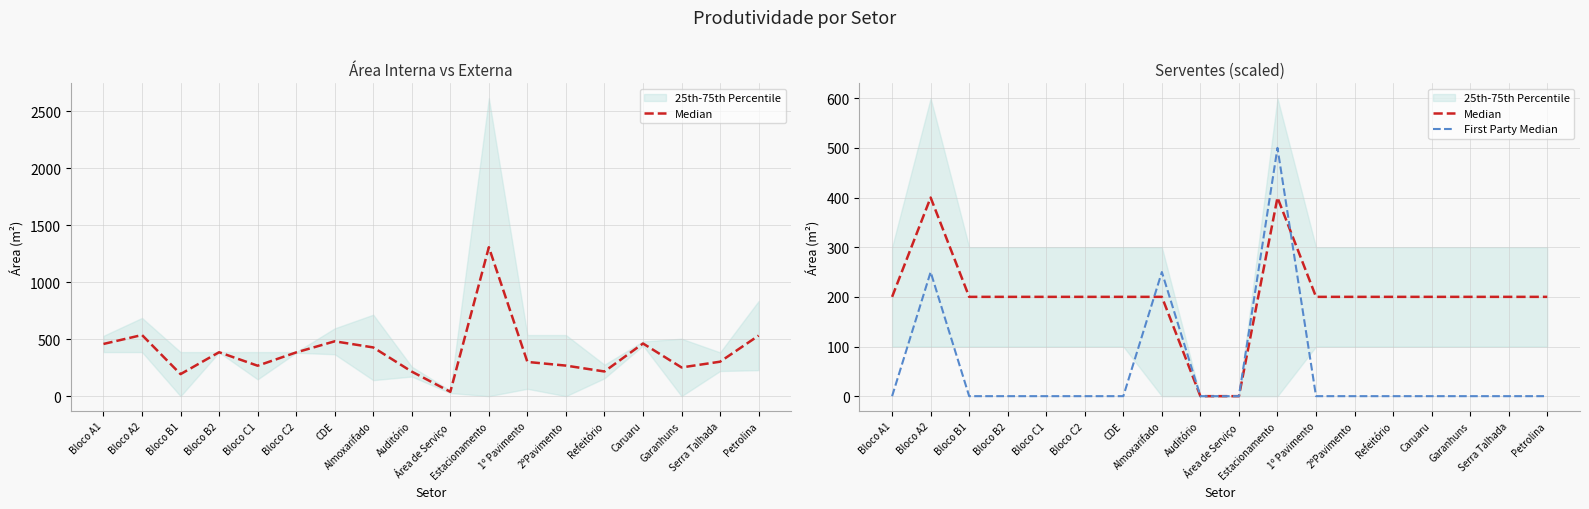

Rank the categories by First Party Median value from lowest to highest.

Bloco A1, Bloco B1, Bloco B2, Bloco C1, Bloco C2, CDE, Auditório, Área de Serviço, 1º Pavimento, 2ºPavimento, Refeitório, Caruaru, Garanhuns, Serra Talhada, Petrolina, Bloco A2, Almoxarifado, Estacionamento